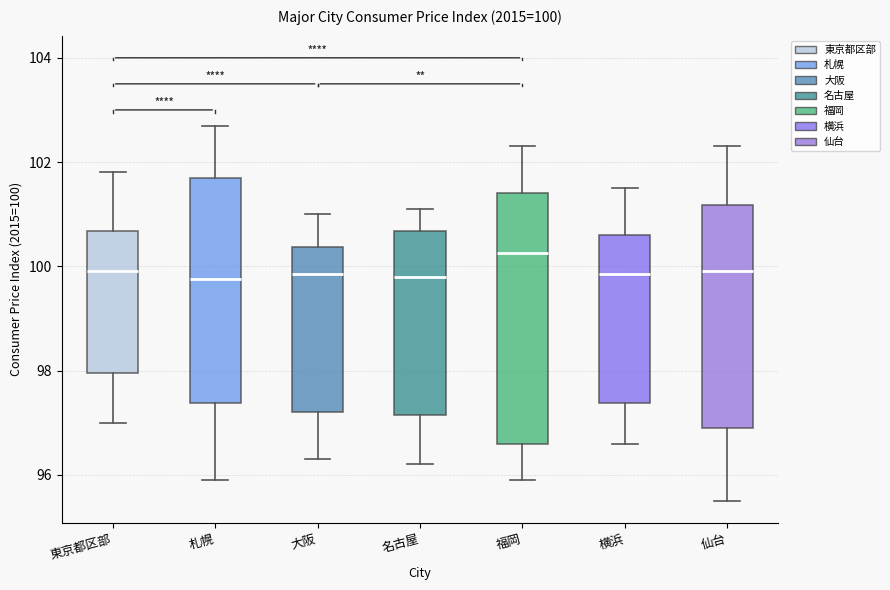

Which box has the highest median line?

福岡